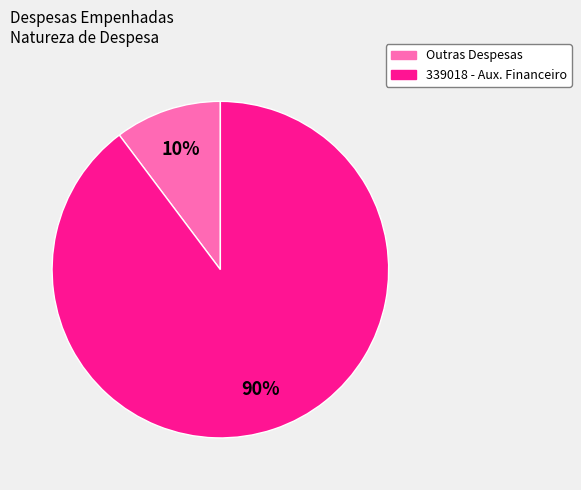

How many slices are in this pie chart?

2